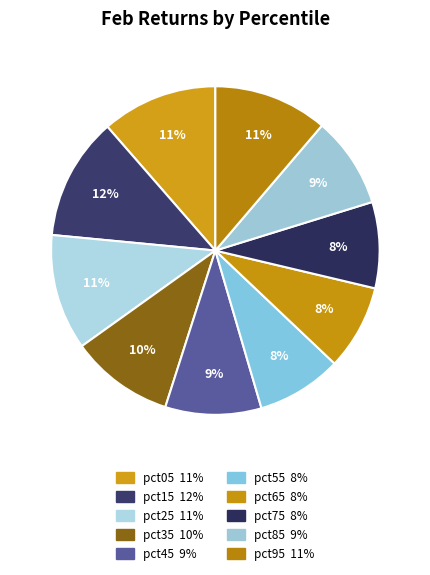

True or false: pct45 accounts for 15% of the total.

False